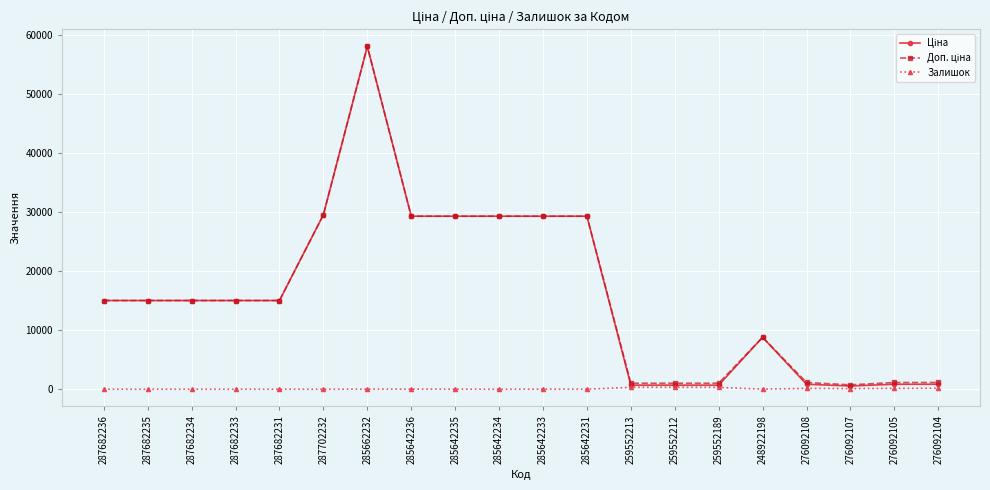

What is the greatest value displayed?

58037.0